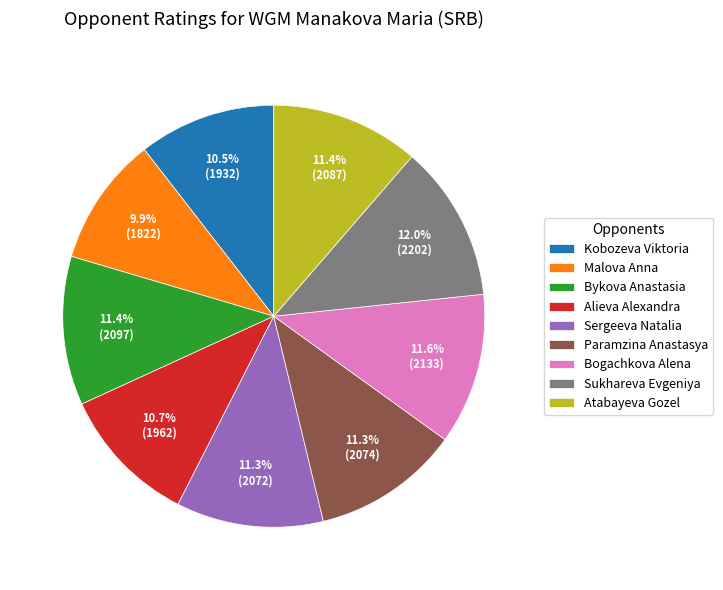

Count the number of slices in the pie.

9